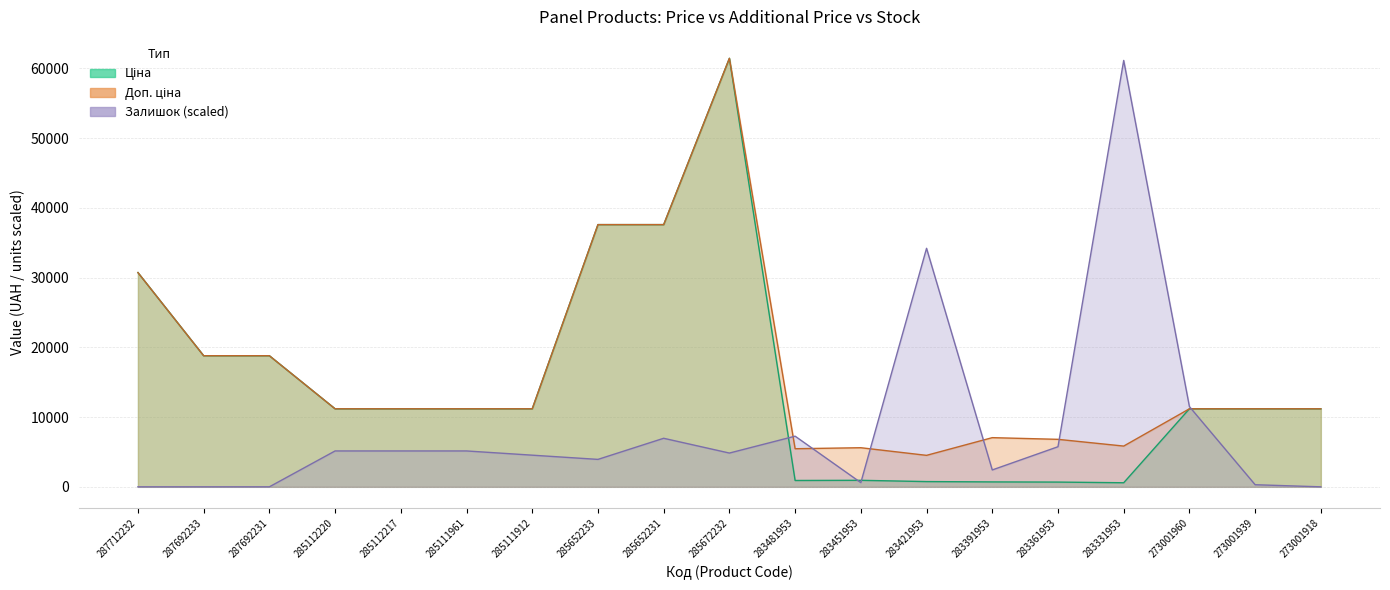

How many lines are shown in the chart?

3